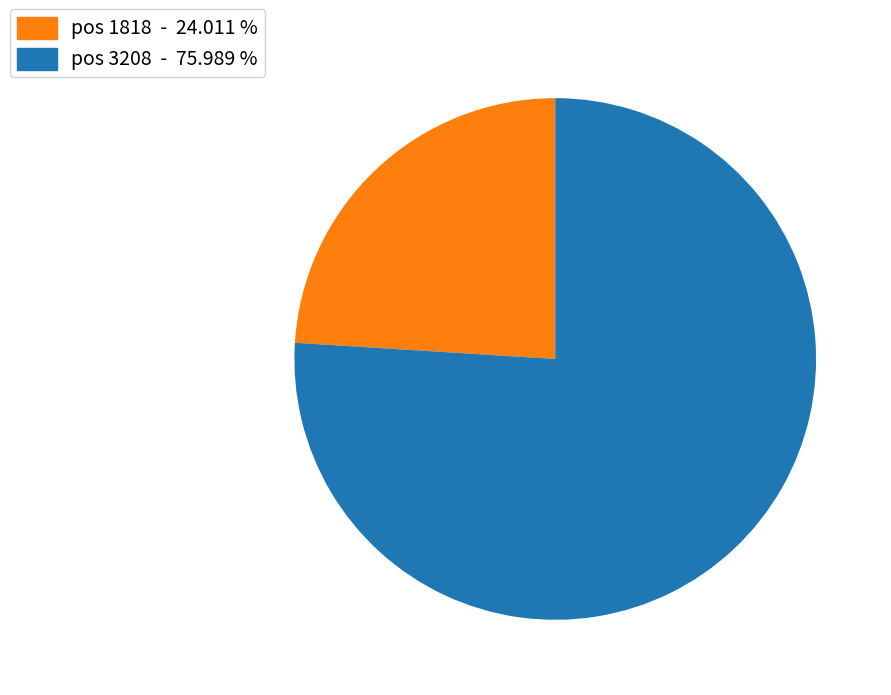

How many segments does this pie chart have?

2